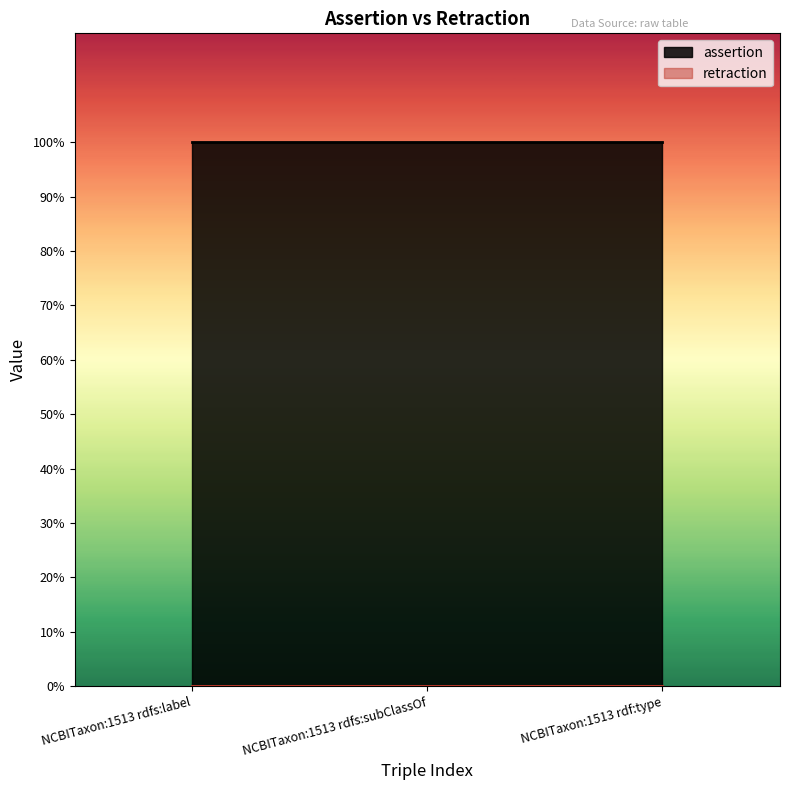

What are all the series names shown in the legend?

assertion, retraction